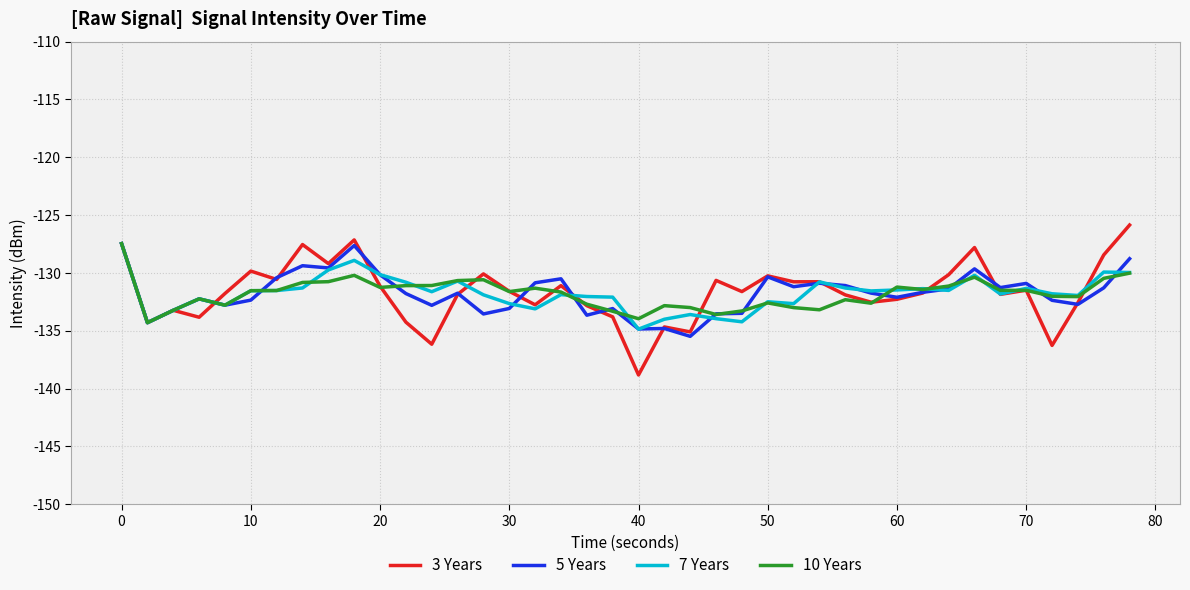

Which series has the widest spread of values?

3 Years